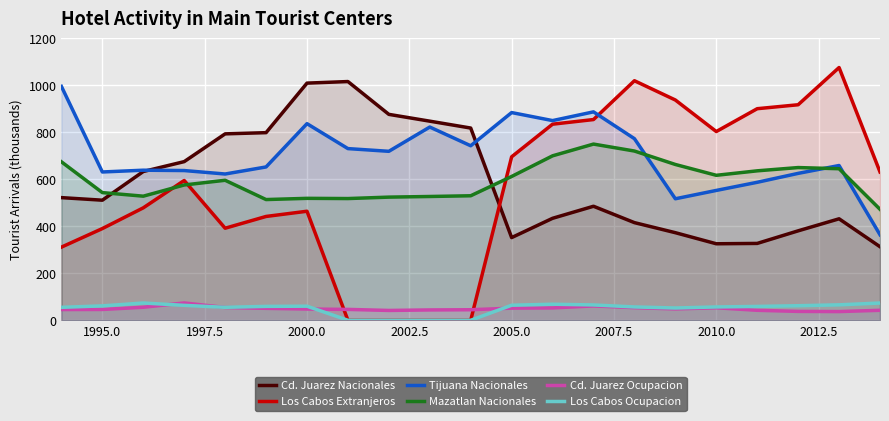

How many interior local peaks does the Mazatlan Nacionales series have?

4